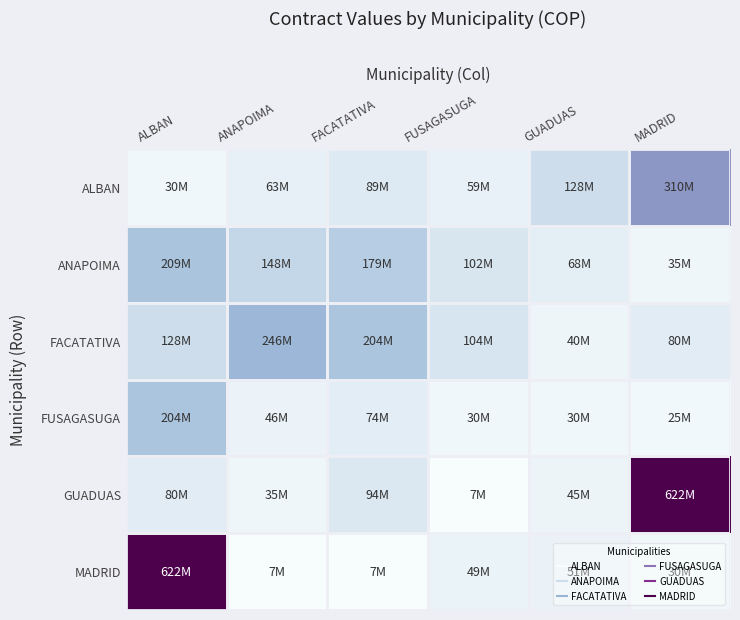

At which category is the sum across all series the highest?

ALBAN